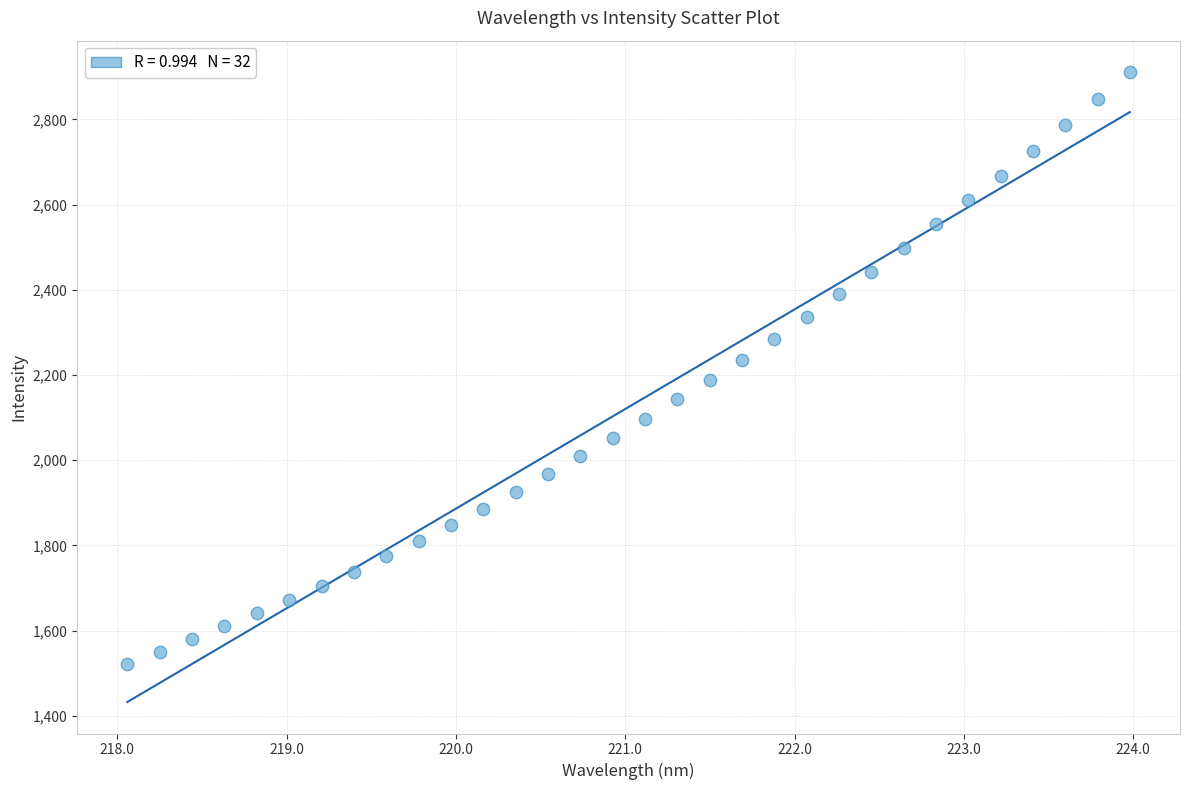

What is the range of Y values (max minus min)?

1387.8